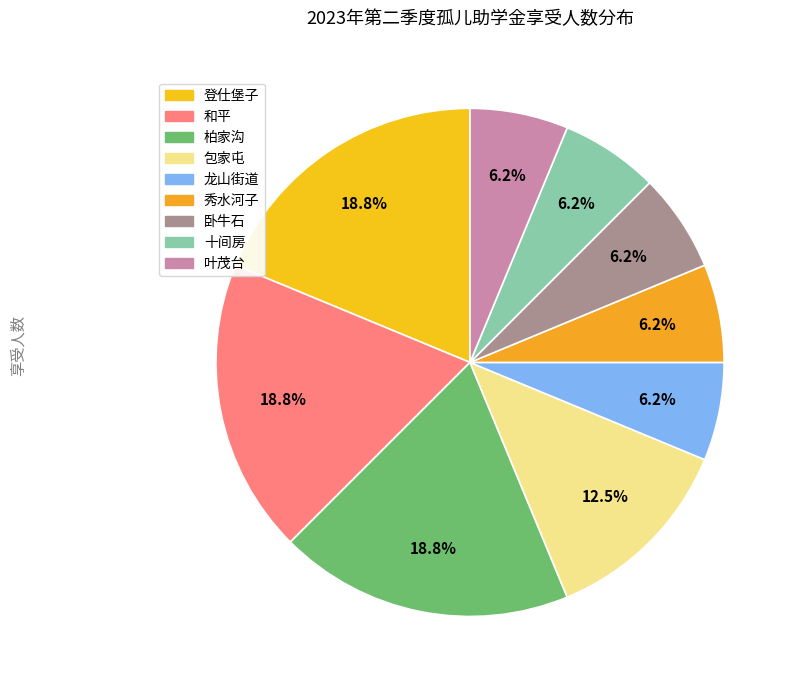

What percentage is the 秀水河子 slice, to the nearest percent?

6%